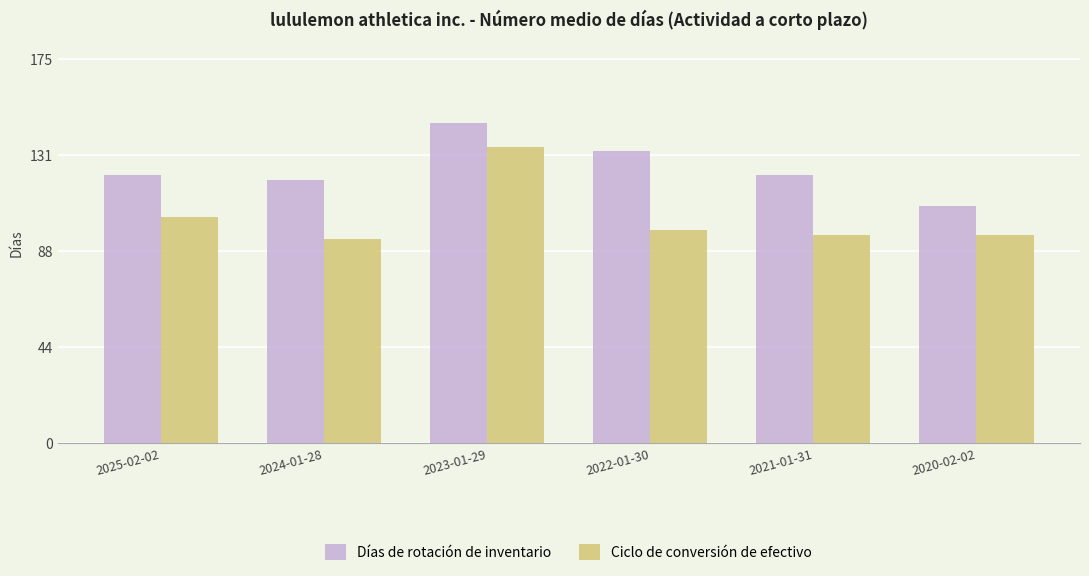

Rank the series at 2020-02-02 from highest to lowest value.

Días de rotación de inventario, Ciclo de conversión de efectivo